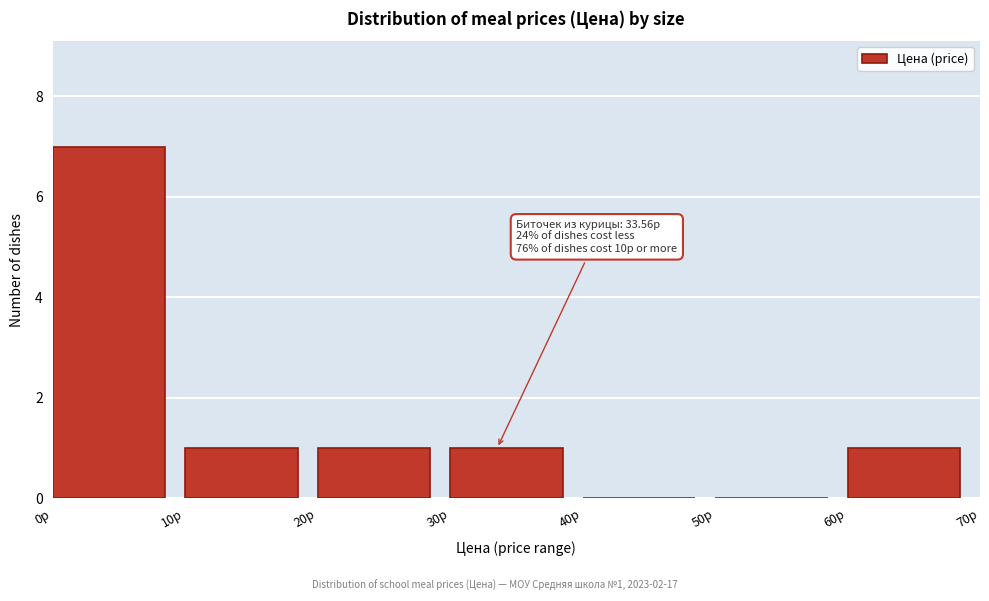

Which range on the x-axis has the tallest bar?

0 to 10